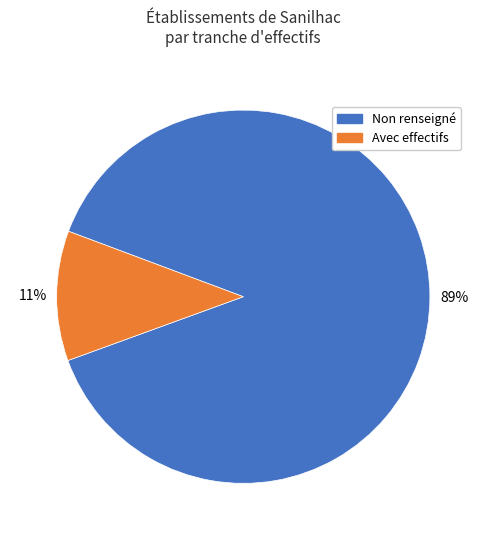

To the nearest percent, what is the average slice percentage?

50%